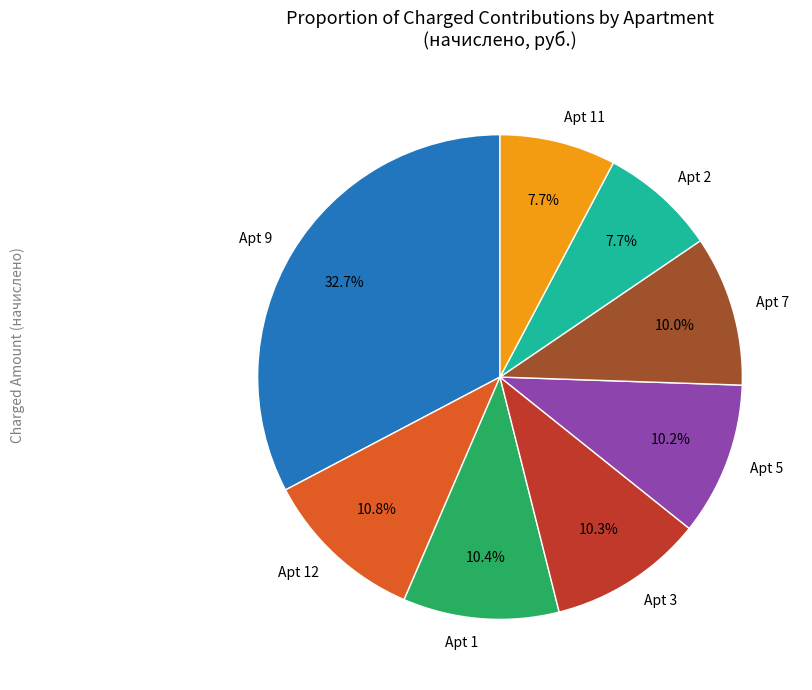

Which slice is the largest?

Apt 9